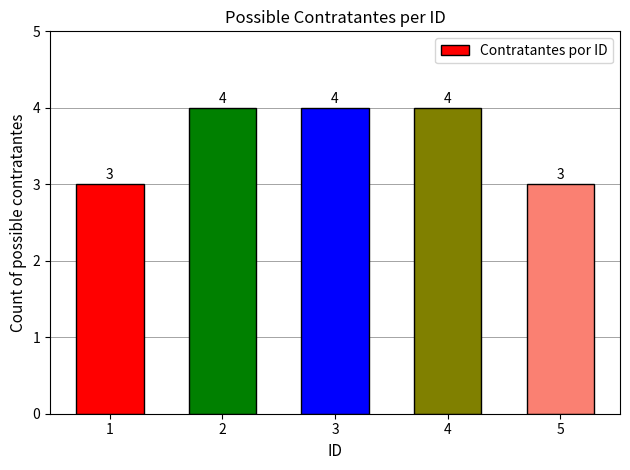

What is the value of the 5th bar from the left?

3